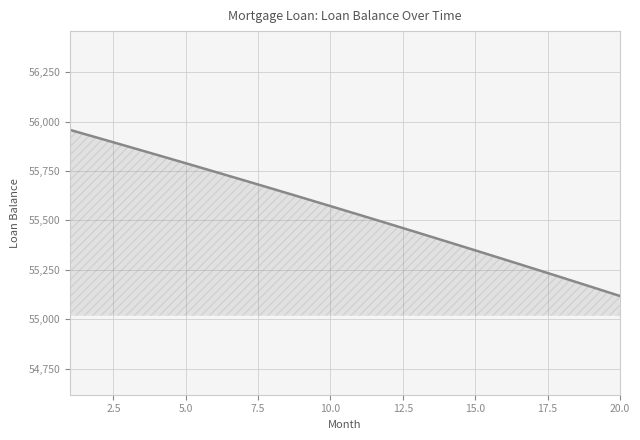

Reading left to right, extract all data points from this chart.

55958.4	55916.6	55874.5	55832.2	55789.6	55746.7	55703.6	55660.2	55616.5	55572.5	55528.3	55483.8	55439.0	55393.9	55348.6	55302.9	55257.0	55210.8	55164.3	55117.5